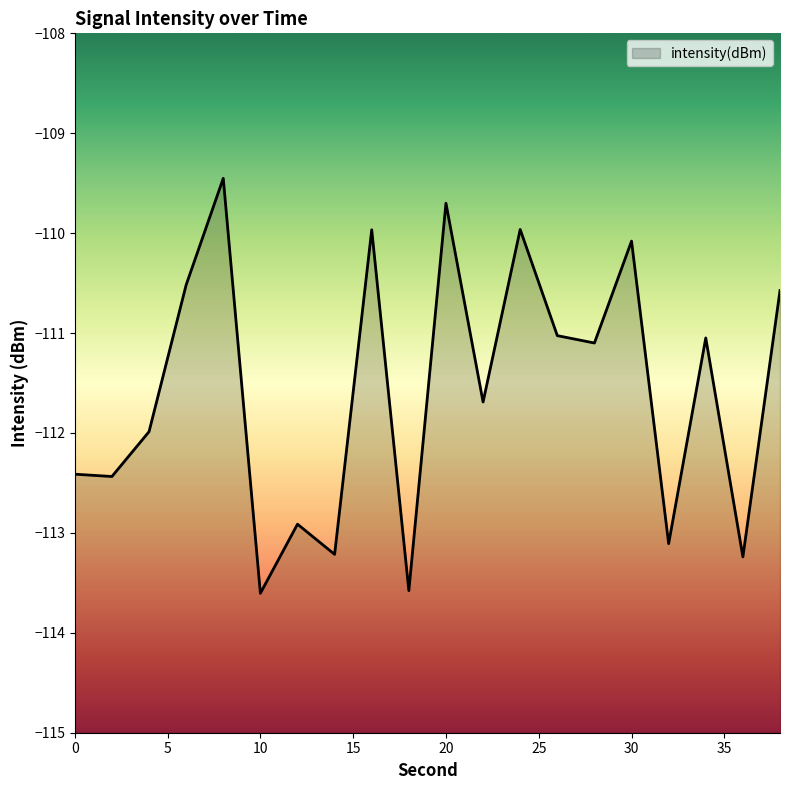

The value at 32 is -113.1. True or false?

True